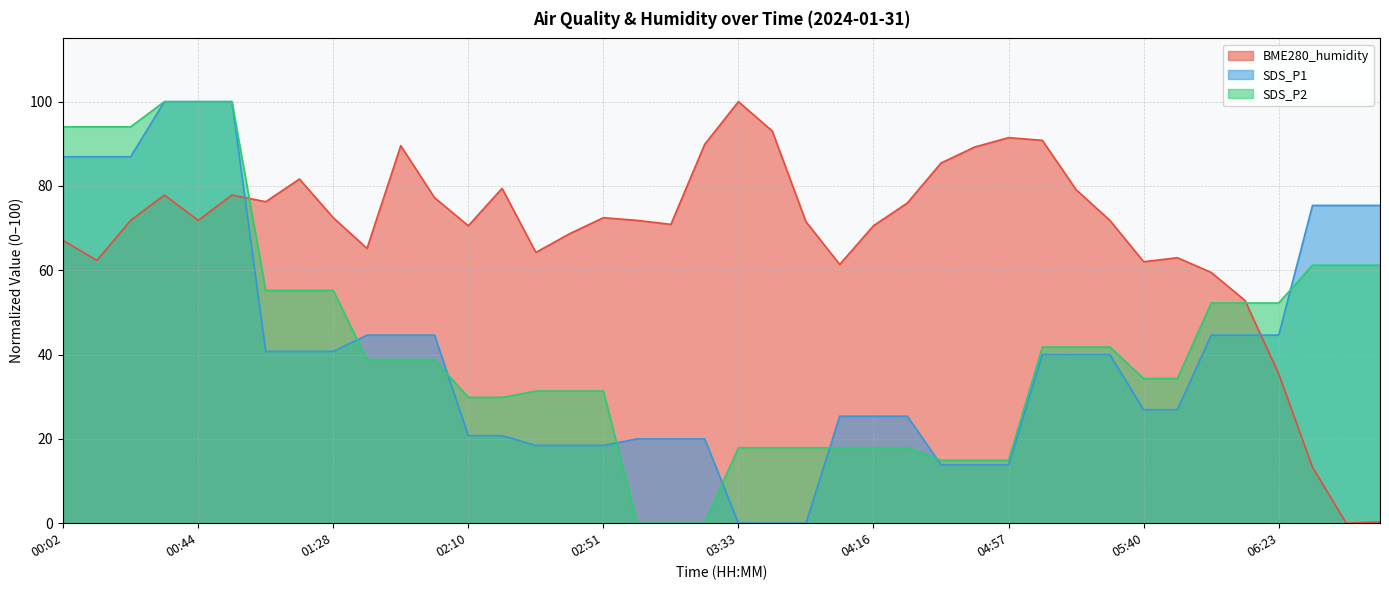

At which category is the sum across all series the highest?

00:34